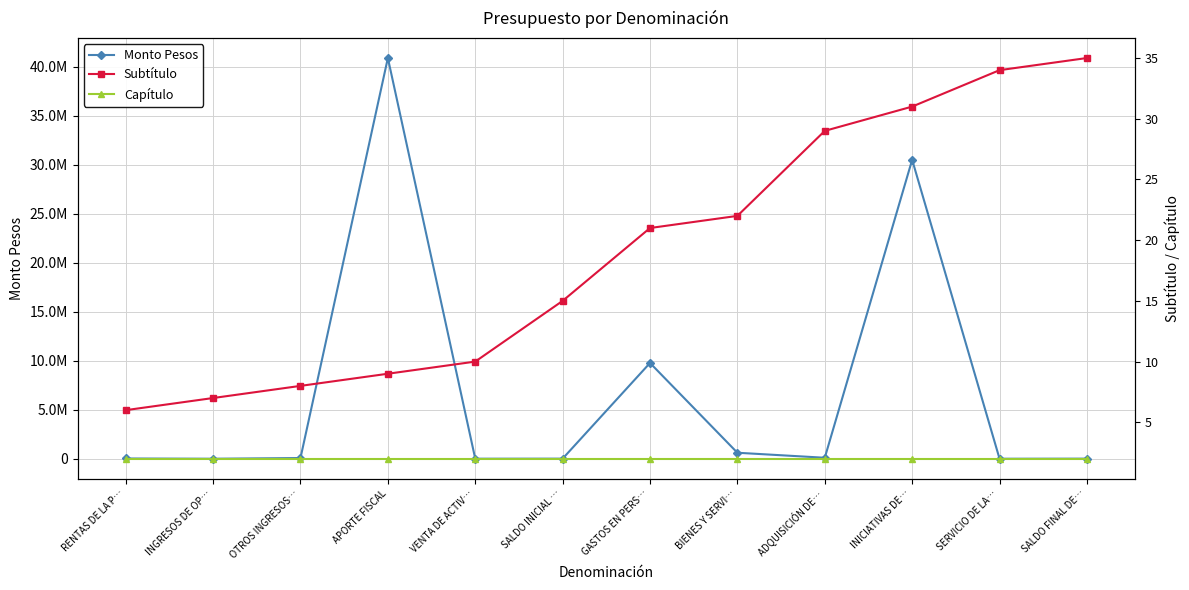

What is the sum of all Subtítulo values?

227